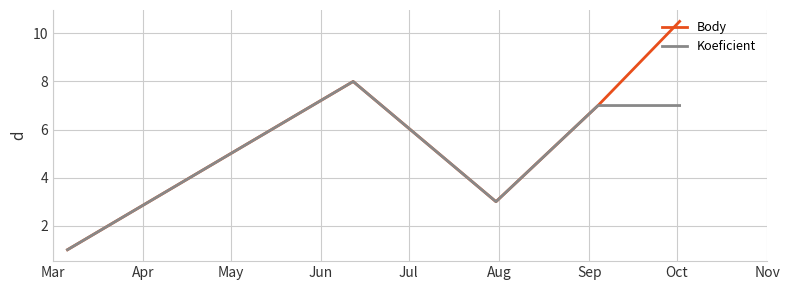

Rank the series by their maximum value, from lowest to highest.

Koeficient, Body